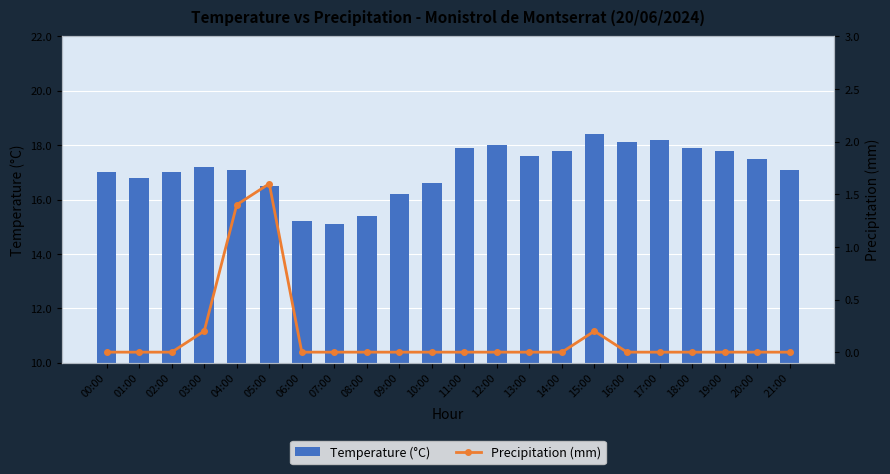

Between 00:00 and 18:00, which series saw the biggest shift?

Temperature (°C)